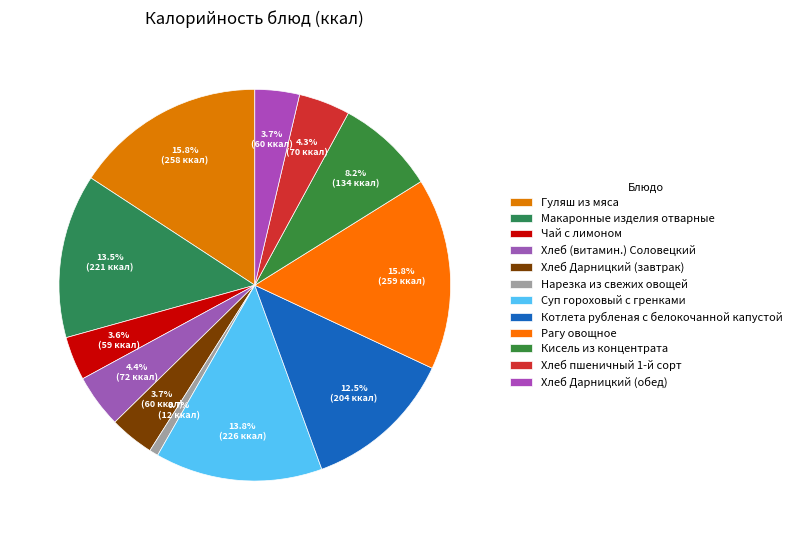

Rank the categories by value from highest to lowest.

Рагу овощное, Гуляш из мяса, Суп гороховый с гренками, Макаронные изделия отварные, Котлета рубленая с белокочанной капустой, Кисель из концентрата, Хлеб (витамин.) Соловецкий, Хлеб пшеничный 1-й сорт, Хлеб Дарницкий (завтрак), Хлеб Дарницкий (обед), Чай с лимоном, Нарезка из свежих овощей